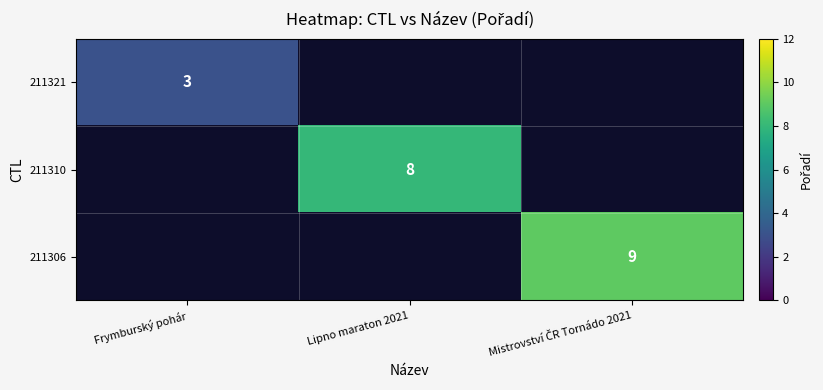

Is it true that 211310 equals 8 at Lipno maraton 2021?

True